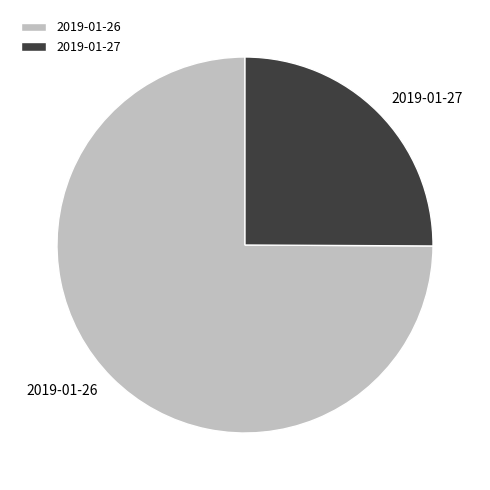

Is there a majority slice in this chart?

Yes